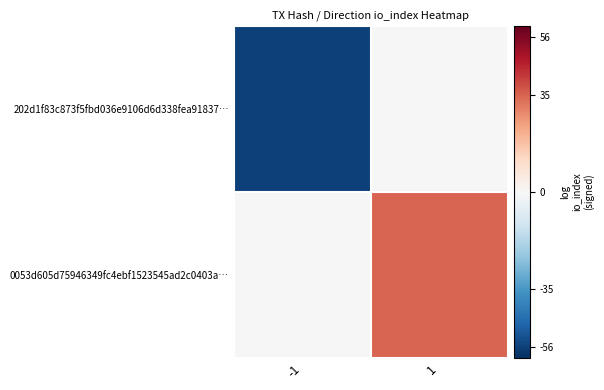

Reading left to right, extract all data points from this chart.

202d1f83c873f5fbd036e9106d6d338fea91837…: -1=-56	1=0
0053d605d75946349fc4ebf1523545ad2c0403a…: -1=0	1=35